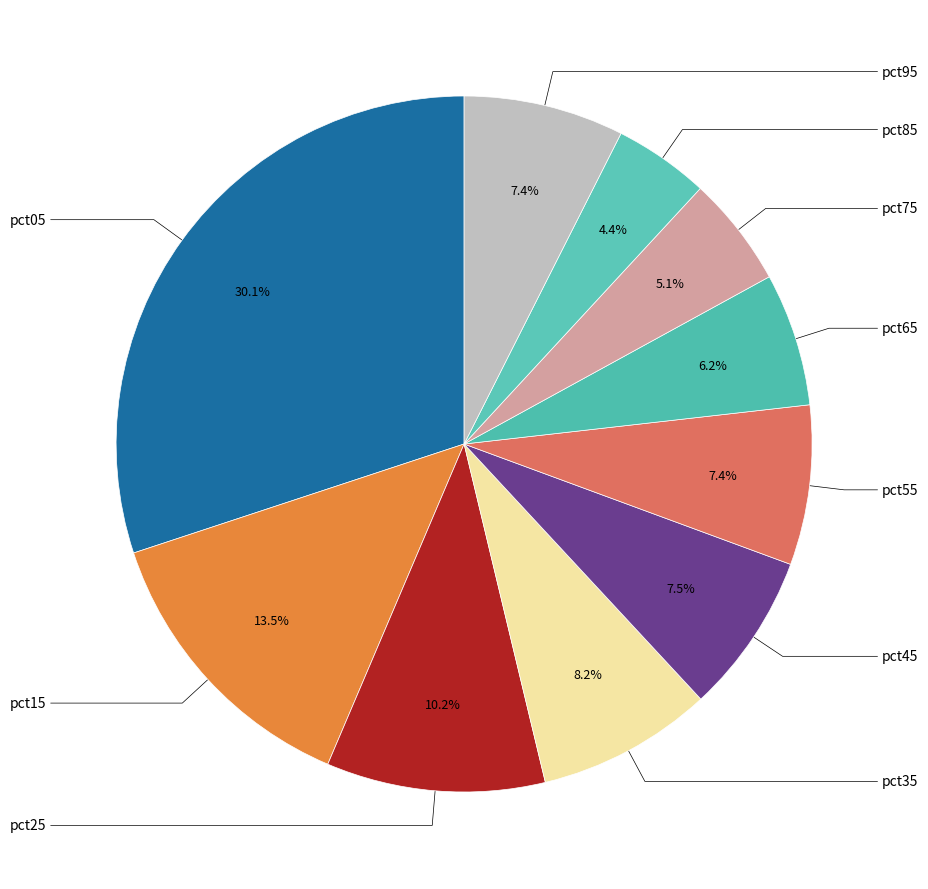

To the nearest percent, what is the average slice percentage?

10%